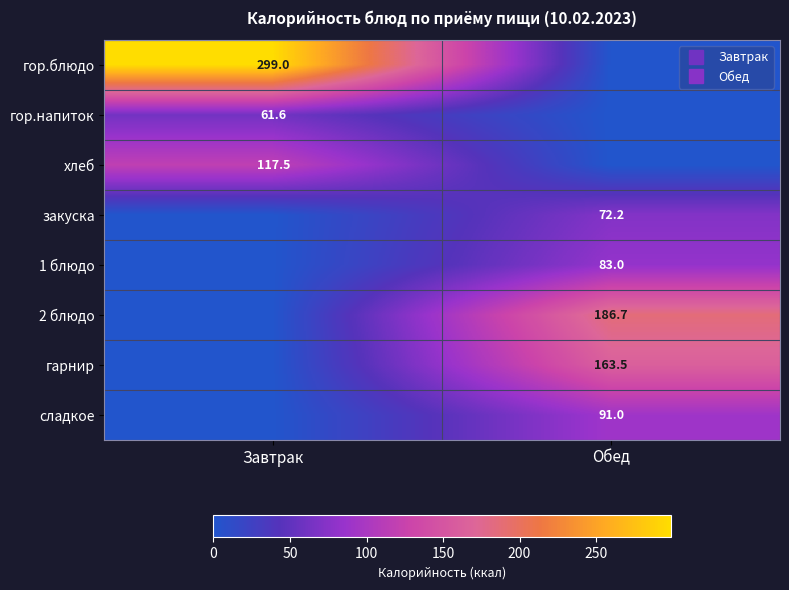

What is the difference between the 2 блюдо values at Завтрак and Обед?

186.7